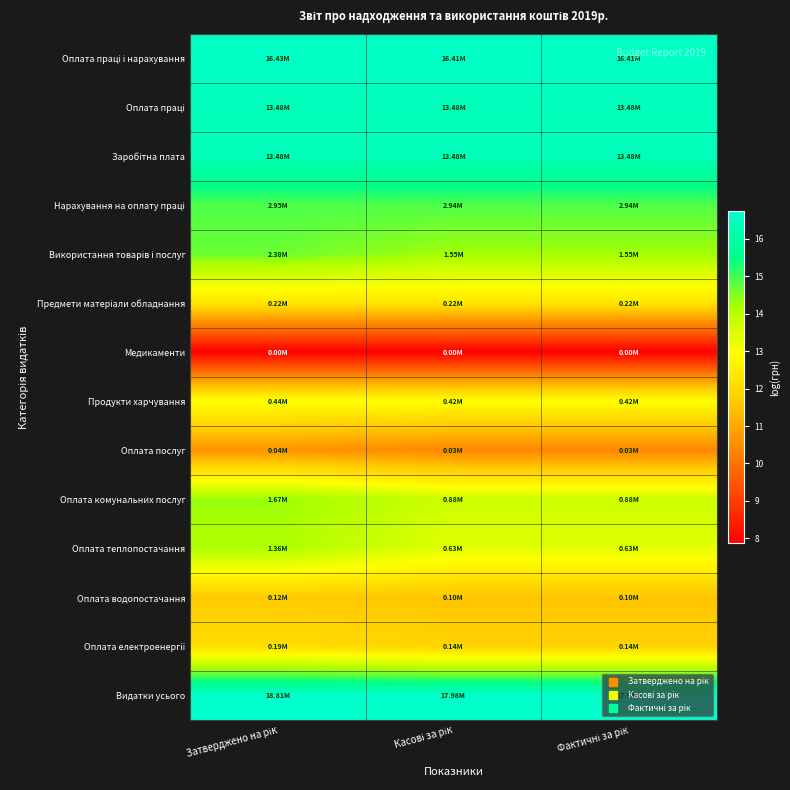

What is the difference between the highest and lowest values at Затверджено на рік?

8.9